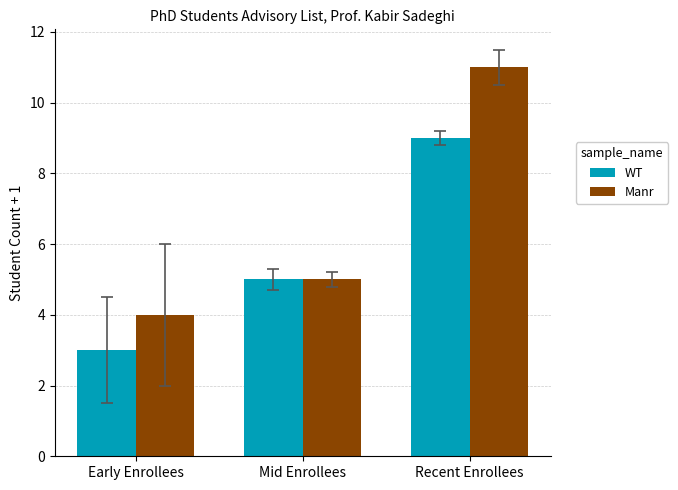

What is the greatest value displayed?

11